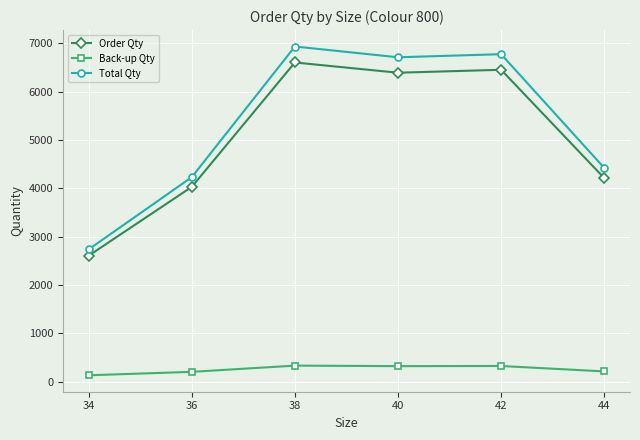

Count the number of categories in the chart.

6